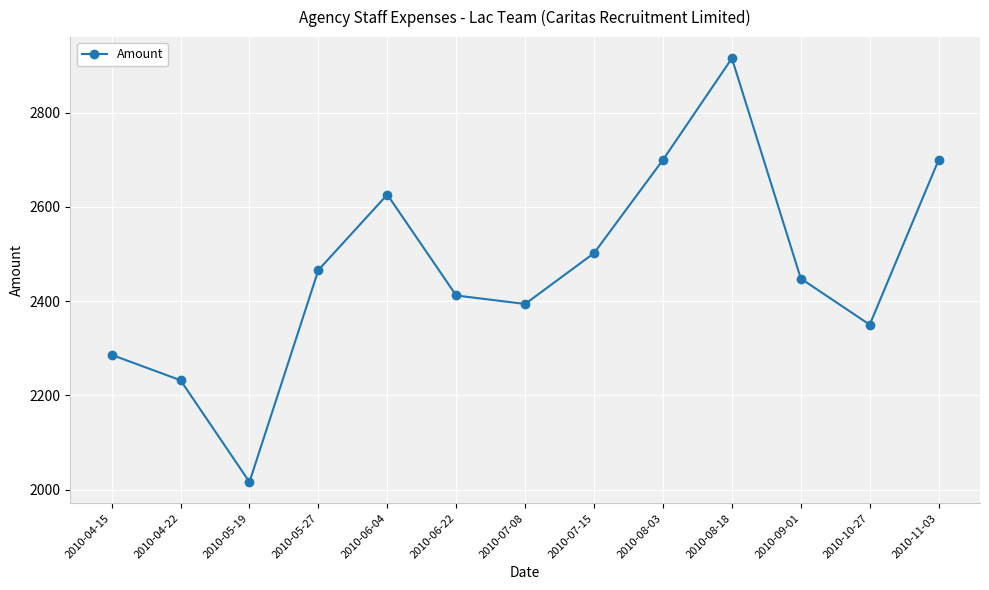

How many distinct data groups are displayed?

1